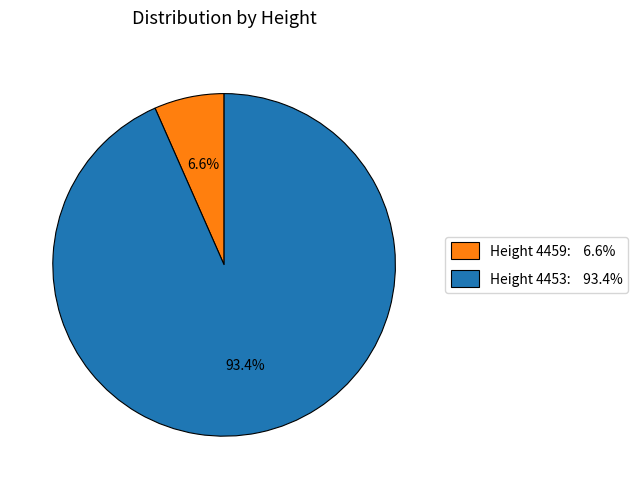

Combined, what portion of the pie is Height 4459: 6.6% and Height 4453: 93.4%?

100.0%